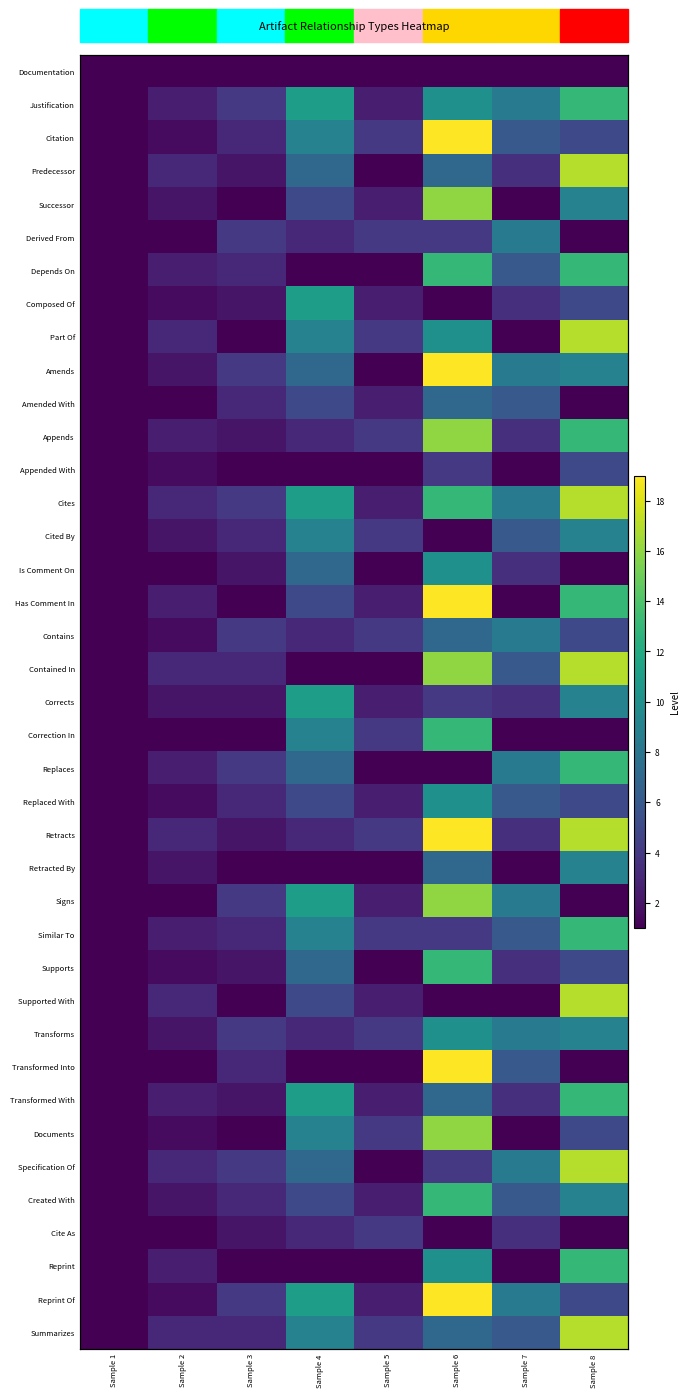

At which label does Appends reach its peak?

Sample 6